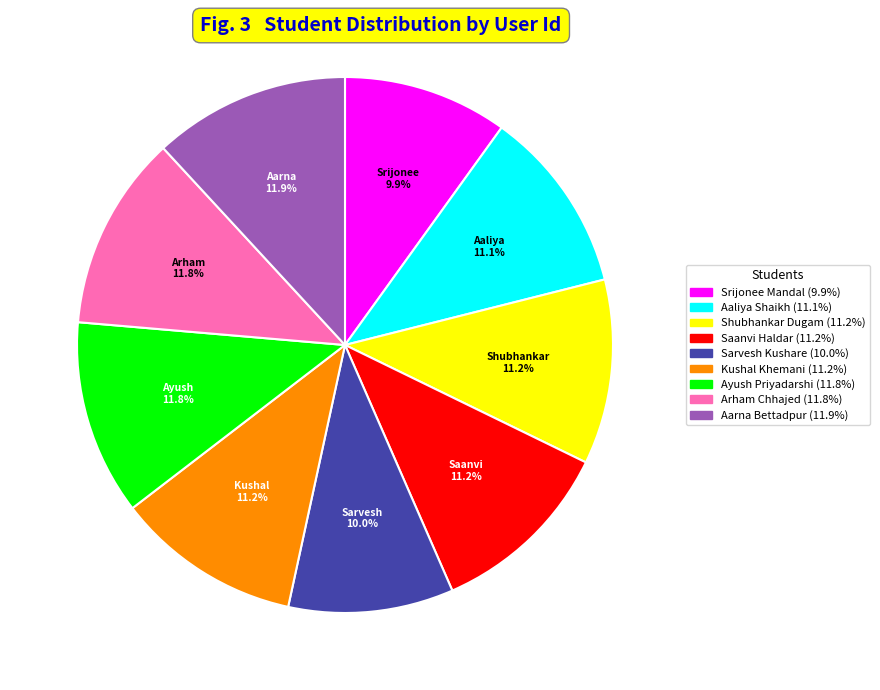

What percentage is NOT represented by Shubhankar Dugam?

88.8%